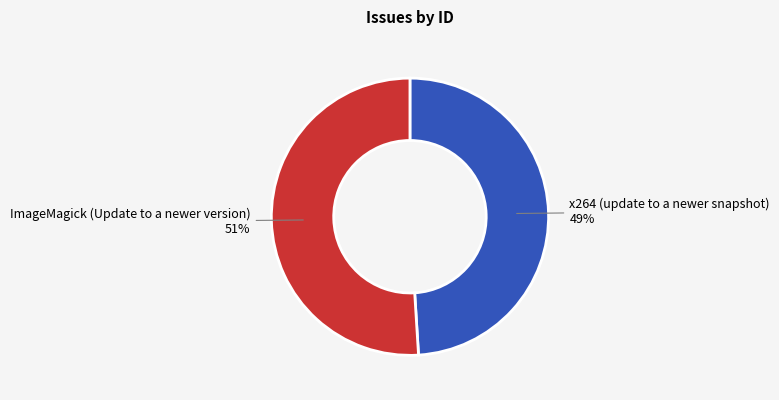

Is x264 (update to a newer snapshot) the majority of the pie?

No